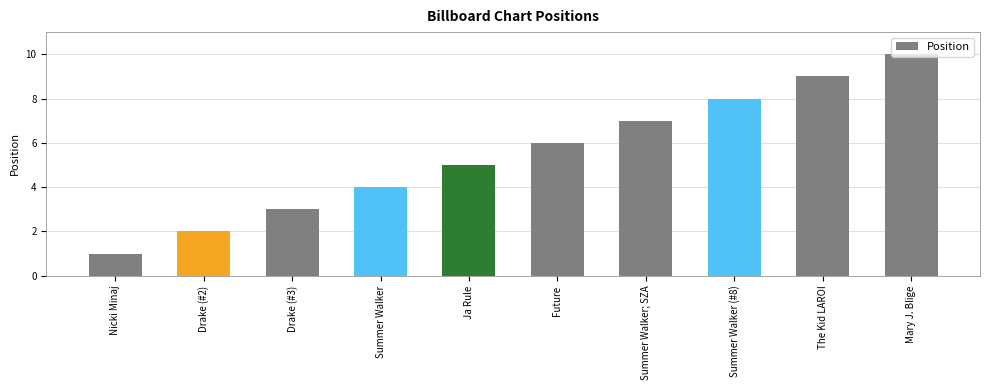

List the labels in order of value, smallest first.

Nicki Minaj, Drake (#2), Drake (#3), Summer Walker, Ja Rule, Future, Summer Walker; SZA, Summer Walker (#8), The Kid LAROI, Mary J. Blige